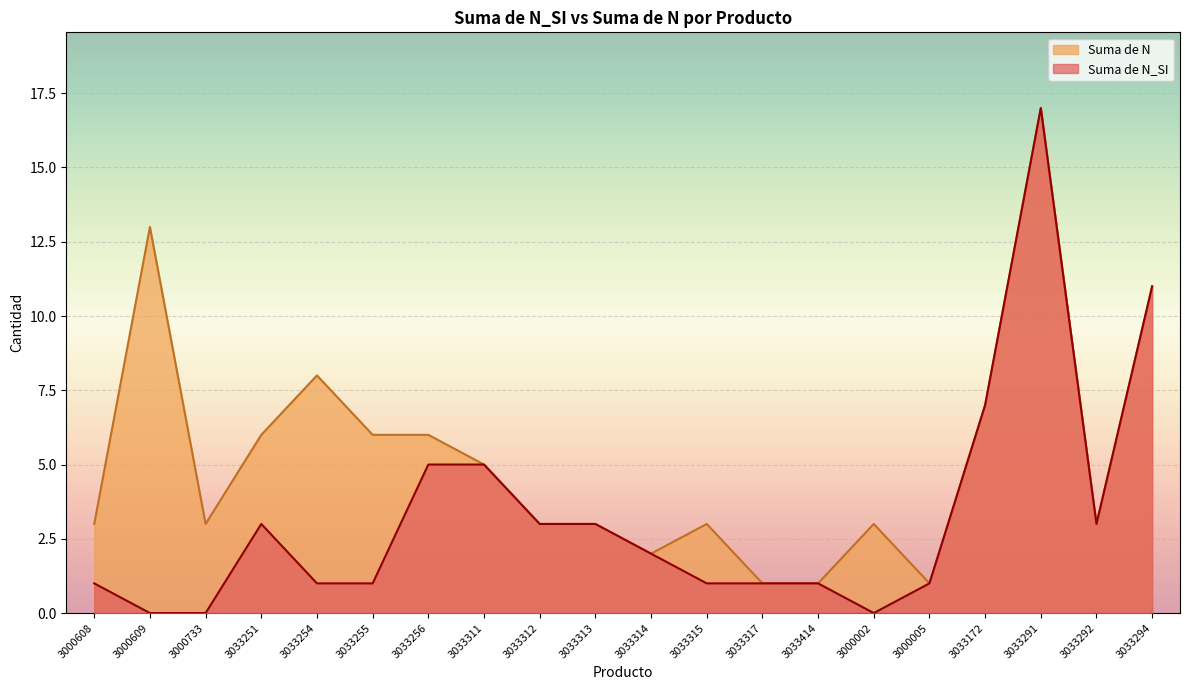

What are all the series names shown in the legend?

Suma de N, Suma de N_SI